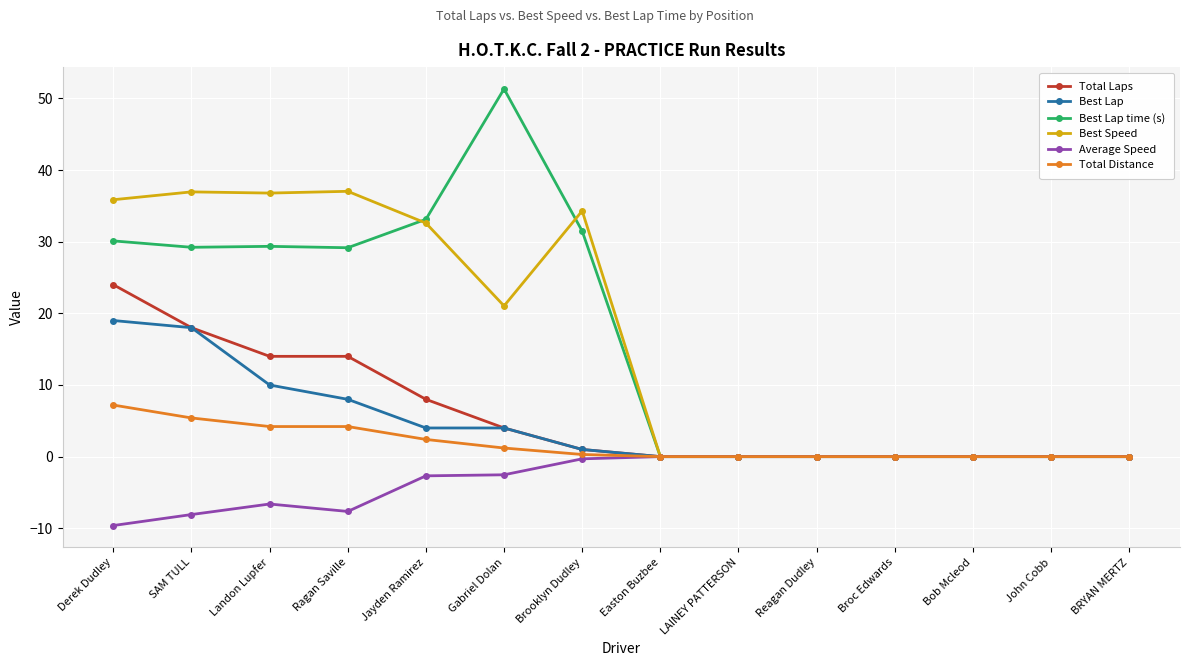

What is the value of the Average Speed point at the 6th from the left?

-2.5